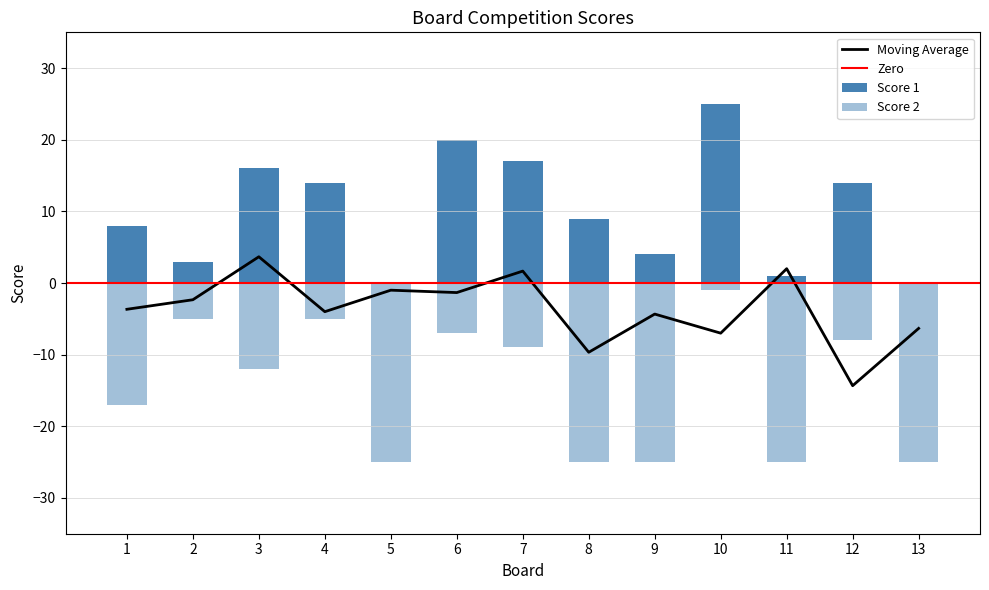

Which has a higher value, 3 or 1?

3